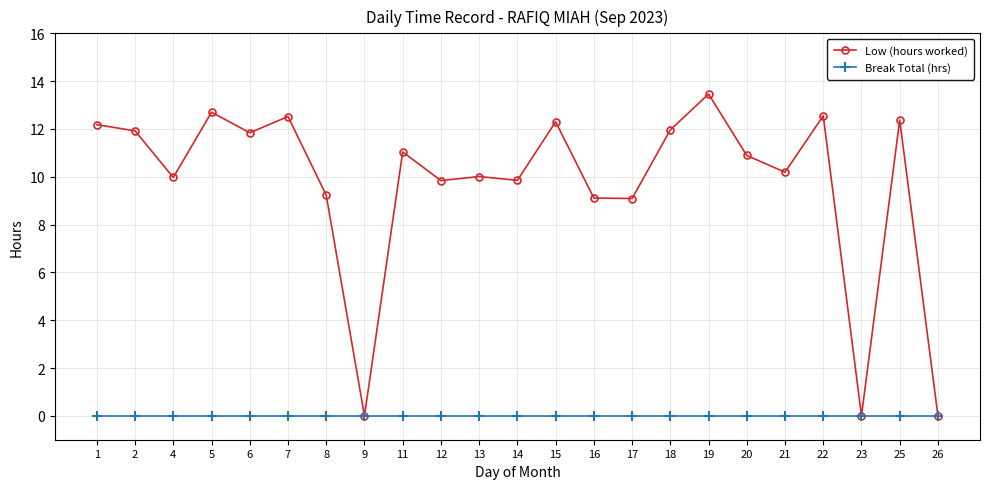

Rank the series at 13 from highest to lowest value.

Low (hours worked), Break Total (hrs)